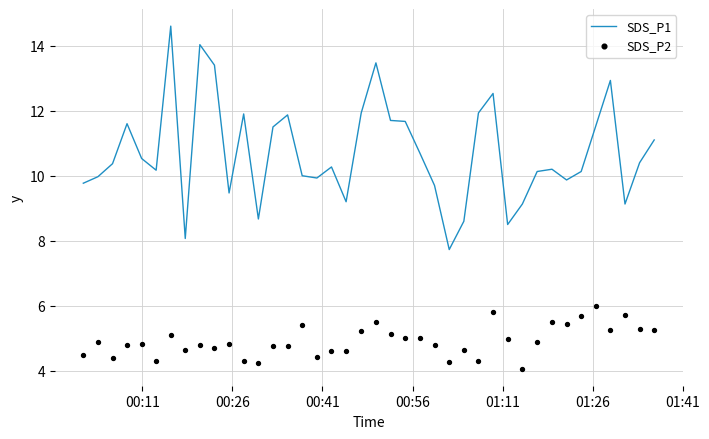

Which series reaches the minimum Y coordinate?

SDS_P2